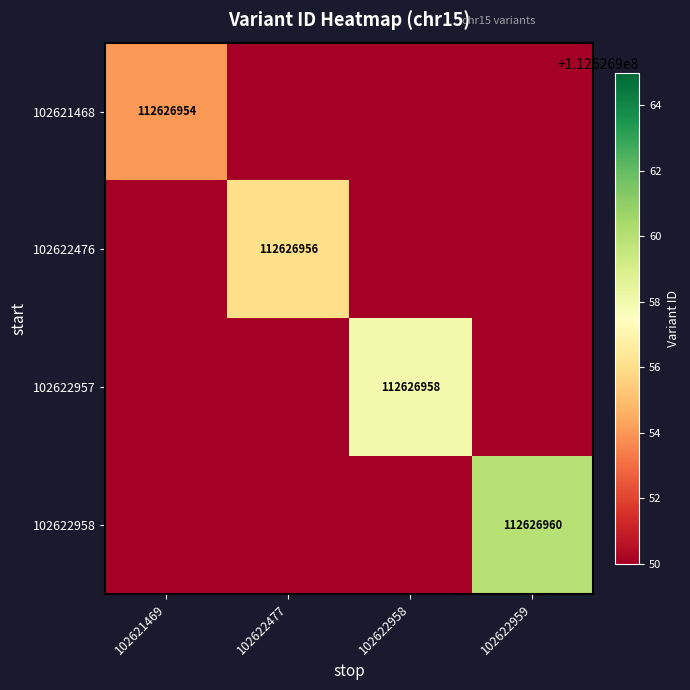

The value of 102622957 at 102622958 is 112626958. True or false?

True